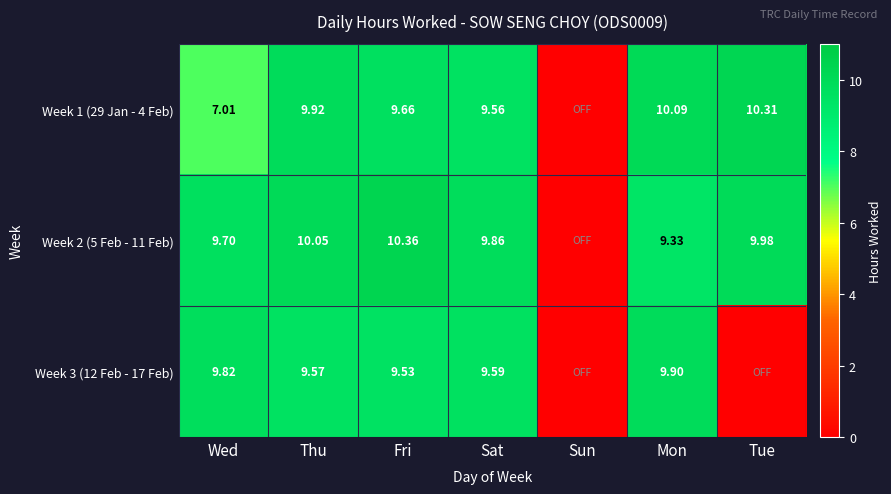

Is the value of Week 1 (29 Jan - 4 Feb) at Wed greater than the value of Week 2 (5 Feb - 11 Feb) at Sat?

No